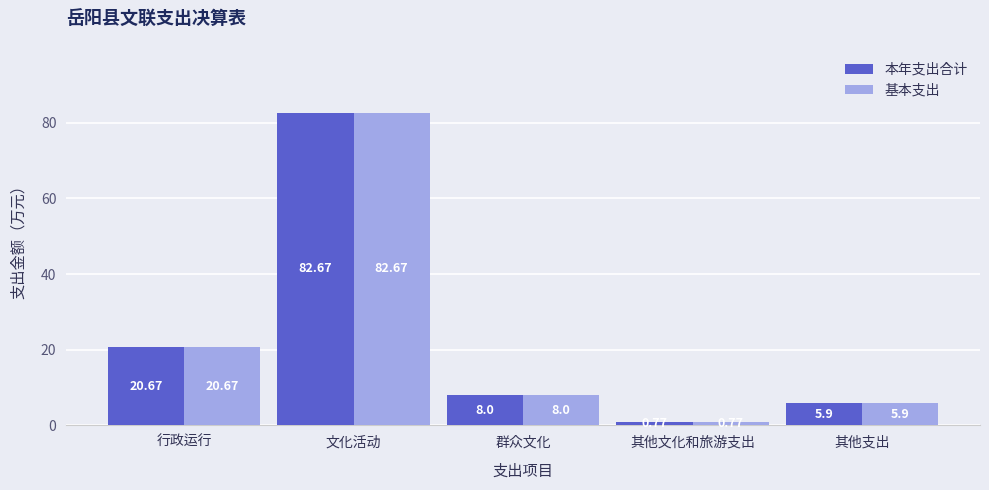

The value of 基本支出 at 群众文化 is 1.9. True or false?

False